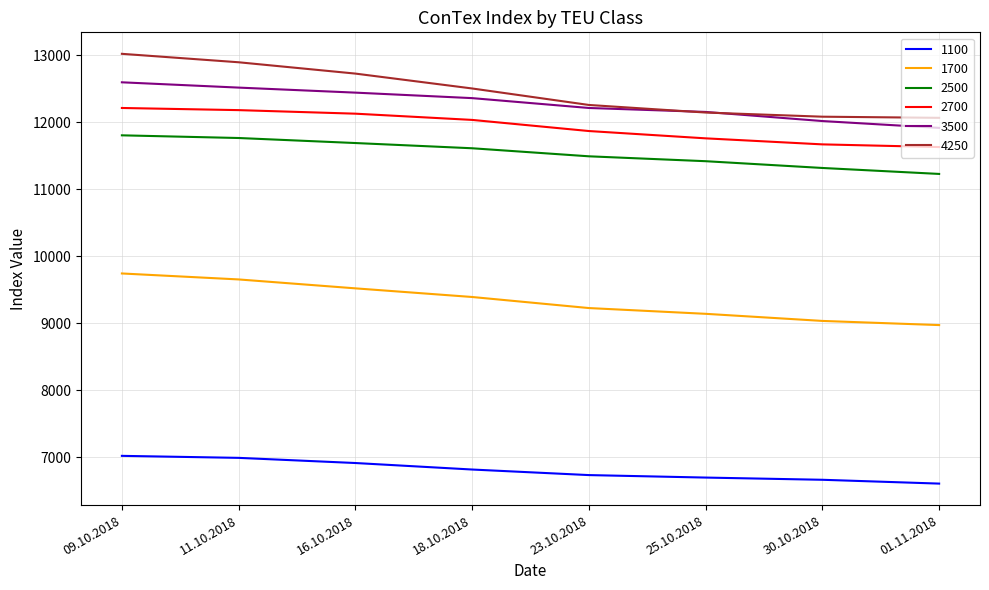

At which category is the sum across all series the highest?

09.10.2018